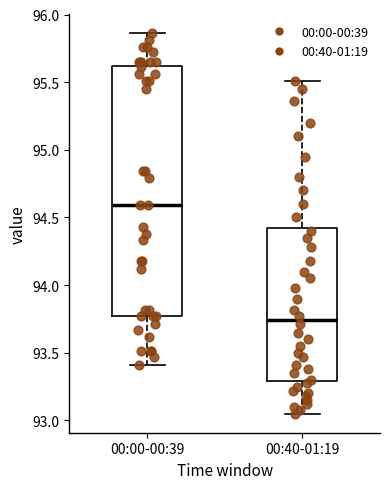

Reading left to right, transcribe this box plot: for each box, give where its median line is, the range the box spans, and where its two whiskers end, as read against the y-axis. The values are not printed on the chart, so give them approximately, as read against the axis.

00:00-00:39: median 94.60, box 93.75 to 95.60, whiskers 93.40 to 95.85
00:40-01:19: median 93.75, box 93.30 to 94.45, whiskers 93.05 to 95.50